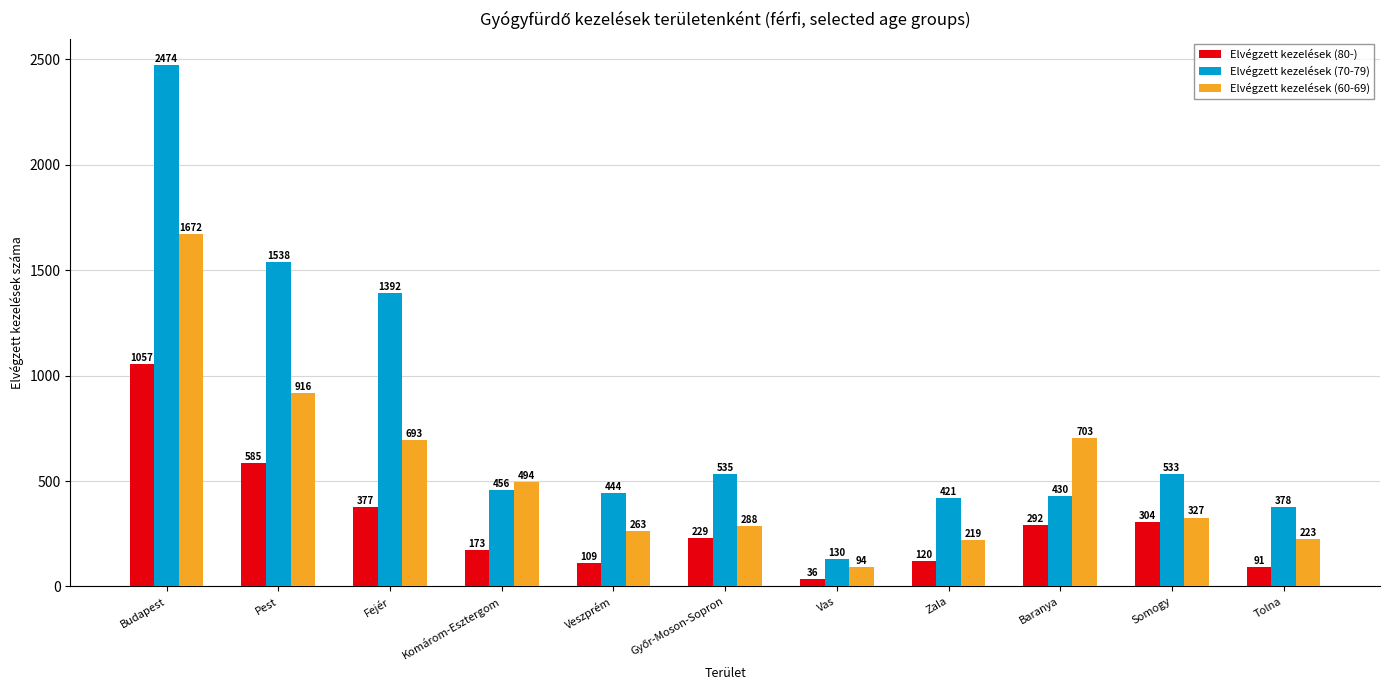

What is the difference between the Elvégzett kezelések (60-69) values at Vas and Pest?

822